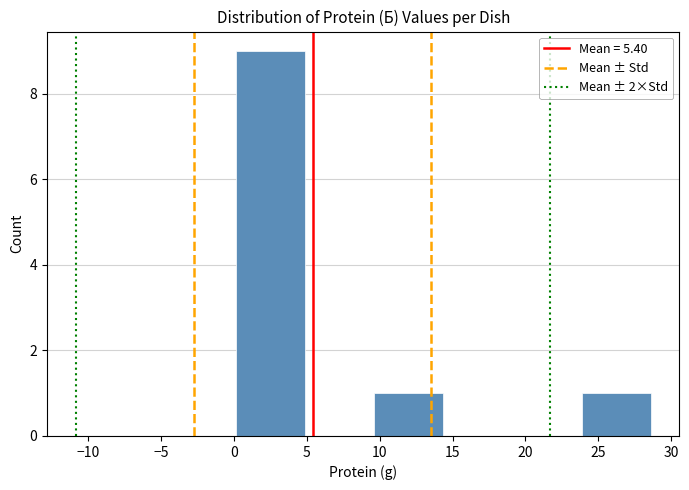

Reading left to right, list every bar in this chart as the range it spans on the x-axis followed by its height. Neither the bar edges nor the heights are printed on the chart, so give them approximately, as read against the axes.

0.10 to 4.85: 9
4.85 to 9.60: 0
9.60 to 14.35: 1
14.35 to 19.10: 0
19.10 to 23.85: 0
23.85 to 28.60: 1